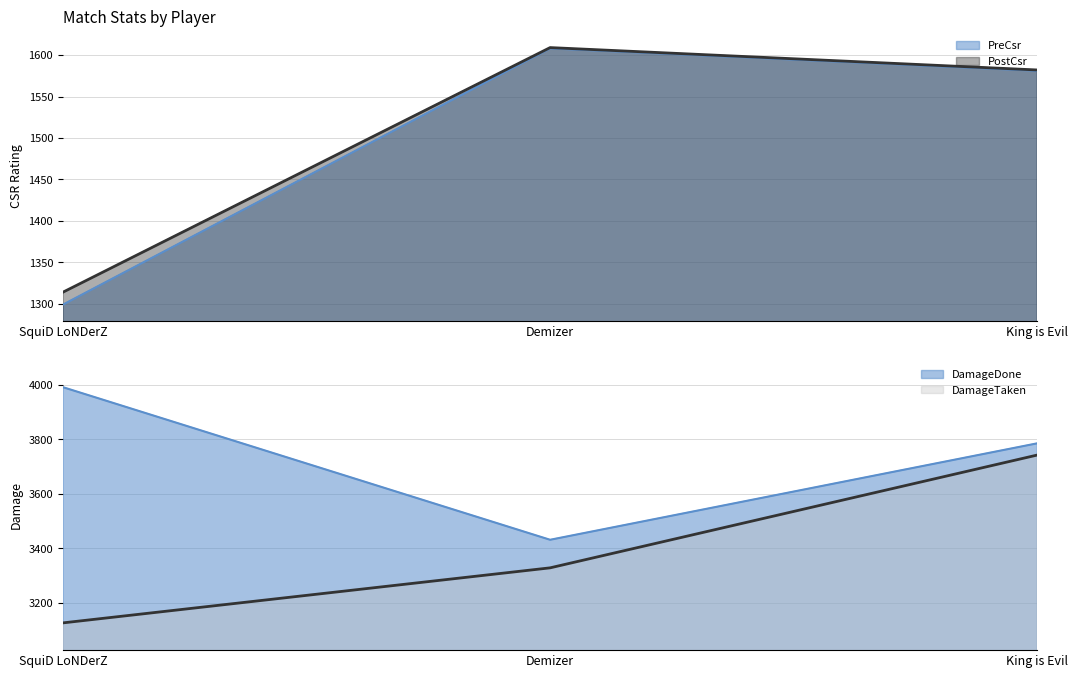

What is the label of the 2nd point from the right?

Demizer